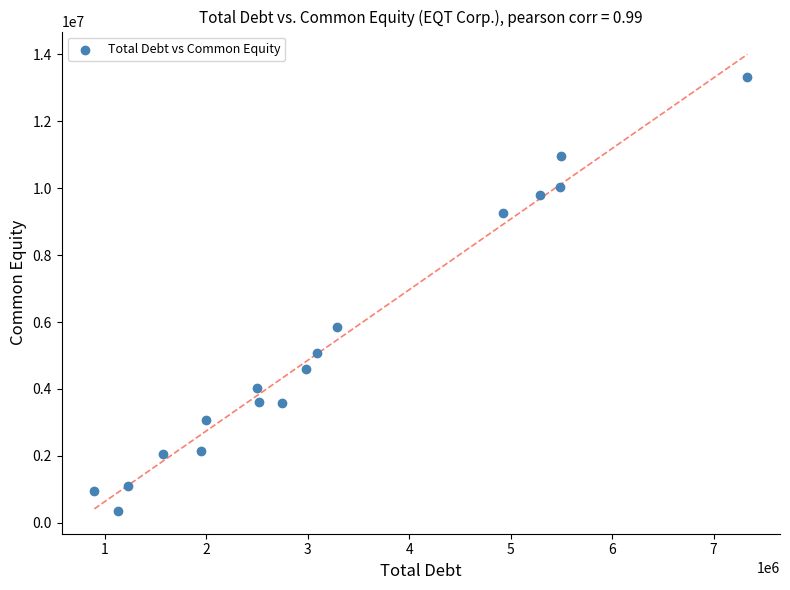

What is the range of X values (max minus min)?

6432055